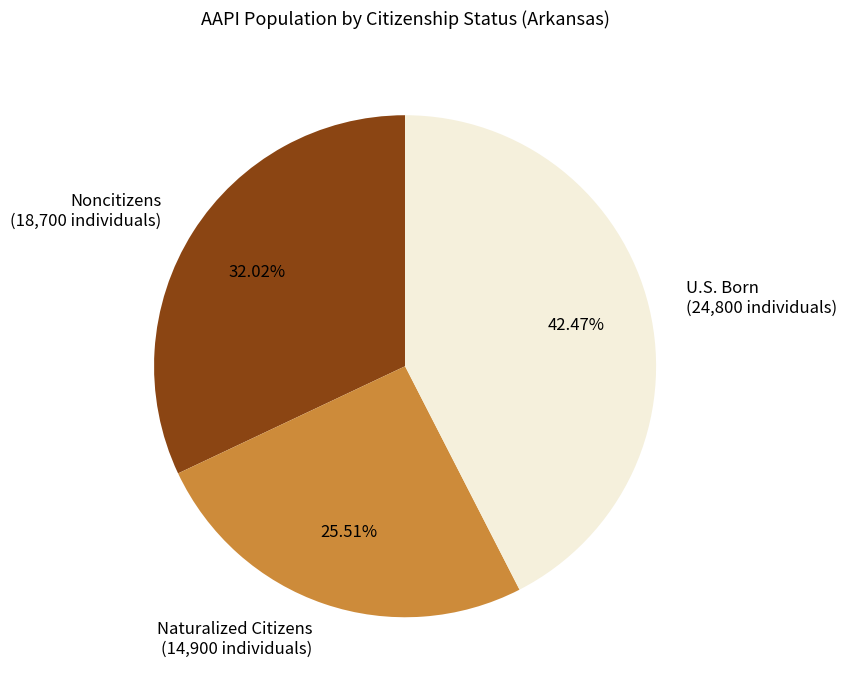

To the nearest percent, what portion does Noncitizens represent?

32%